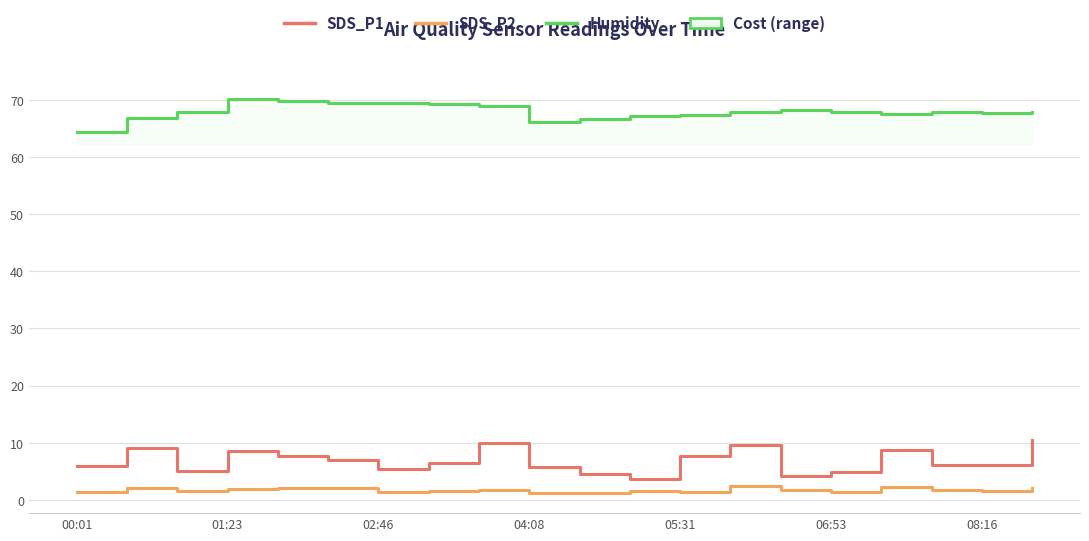

Which series has the largest total across all categories?

Humidity